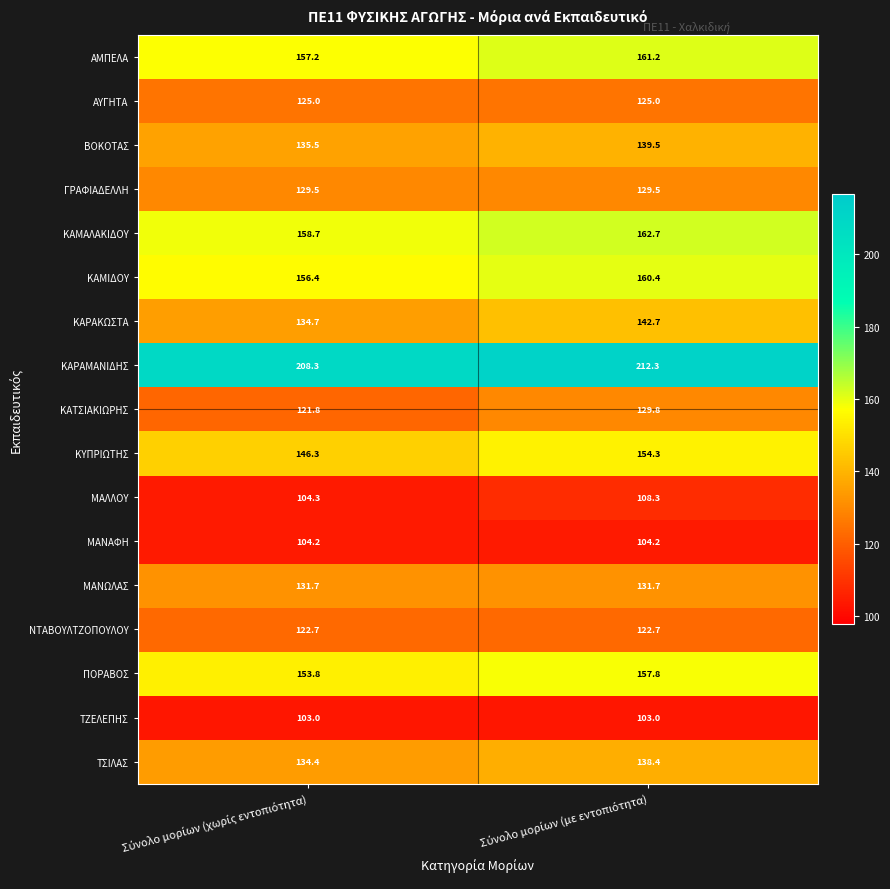

Which series has the largest total across all categories?

ΚΑΡΑΜΑΝΙΔΗΣ